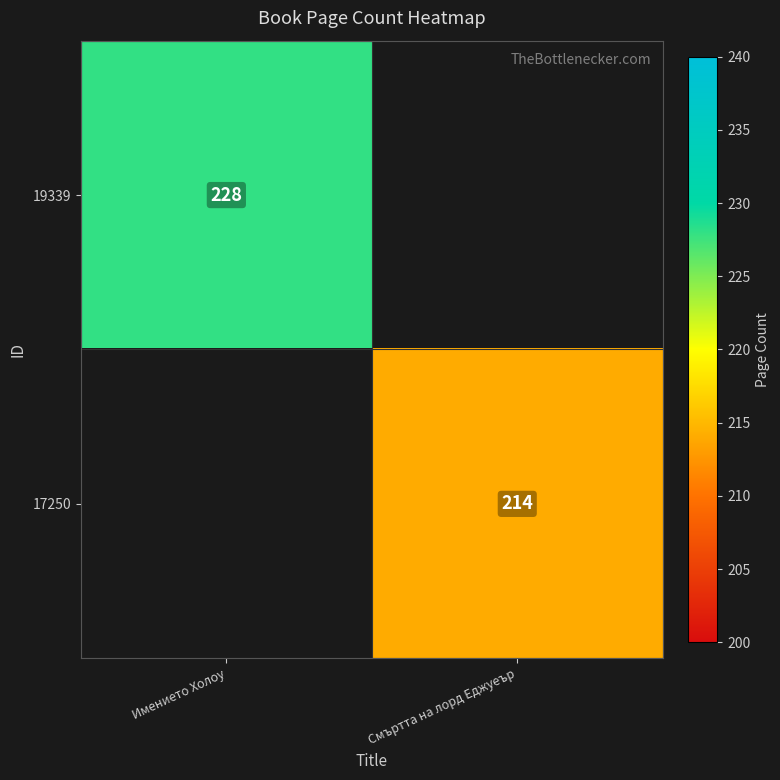

Is the value of 19339 at Имението Холоу greater than the value of 17250 at Смъртта на лорд Еджуеър?

Yes